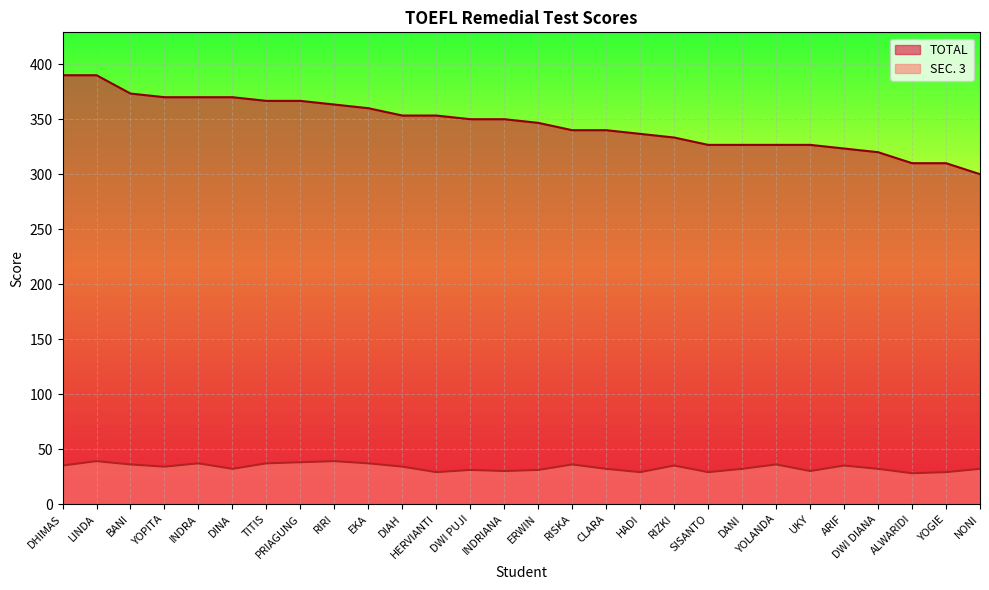

What value does the SEC. 3 series have at YOGIE?

29.0